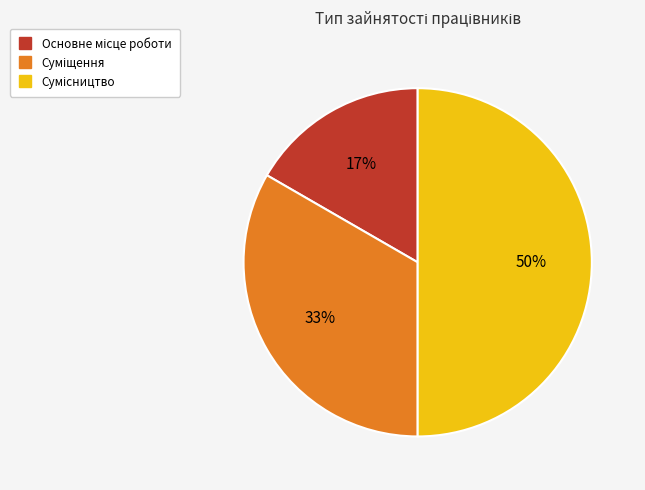

To the nearest percent, what is the difference between the largest and smallest slice percentages?

33%